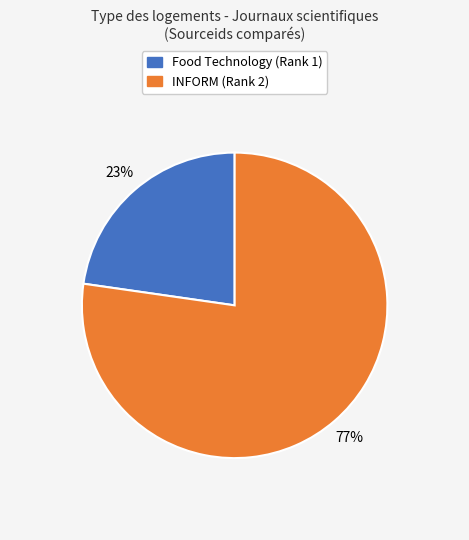

Count the number of slices in the pie.

2